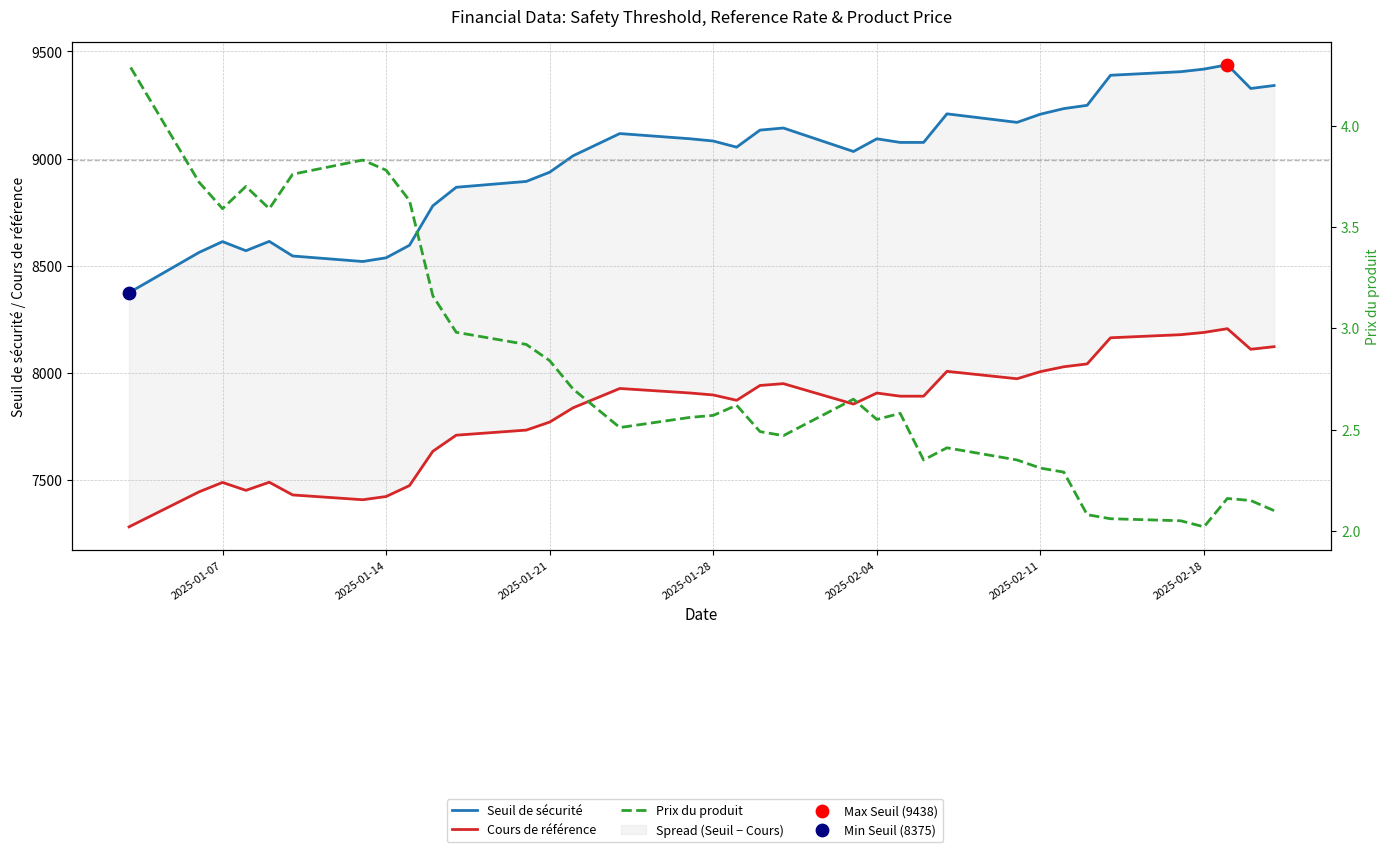

Which series contains the highest Y value?

Seuil de sécurité